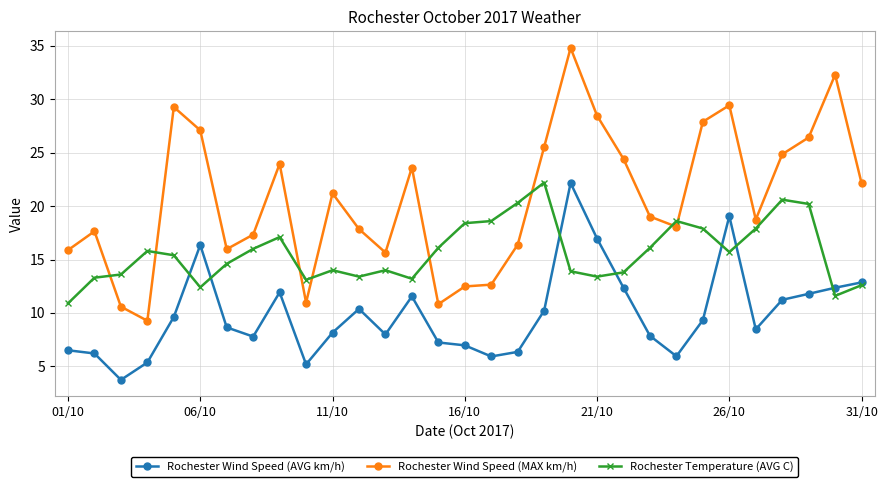

What is the maximum value for Rochester Wind Speed (MAX km/h)?

34.8